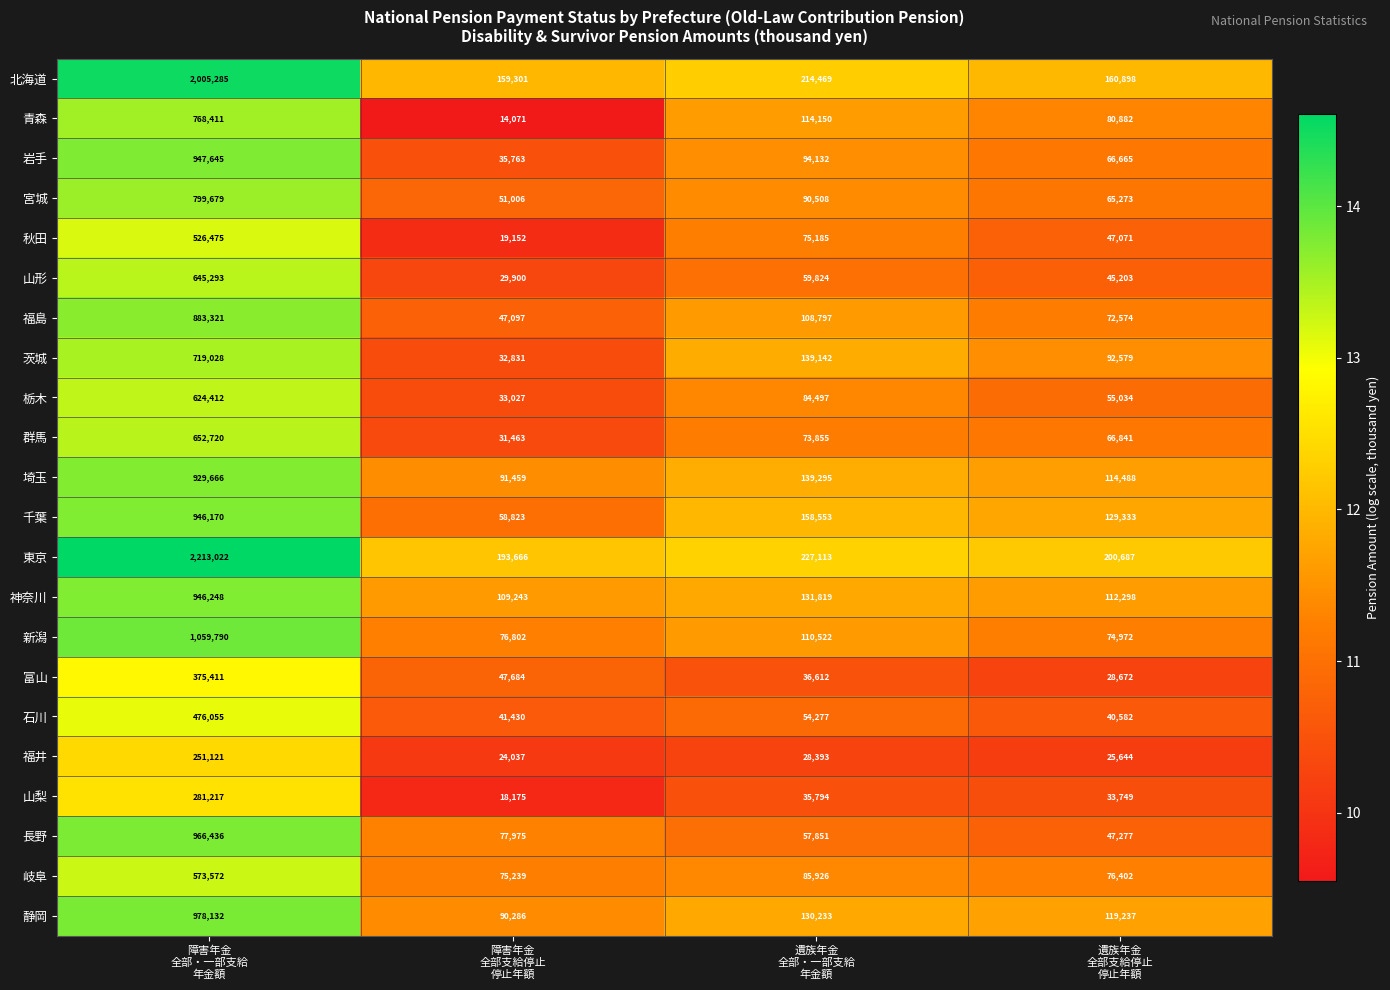

How many data points does each series have?

4